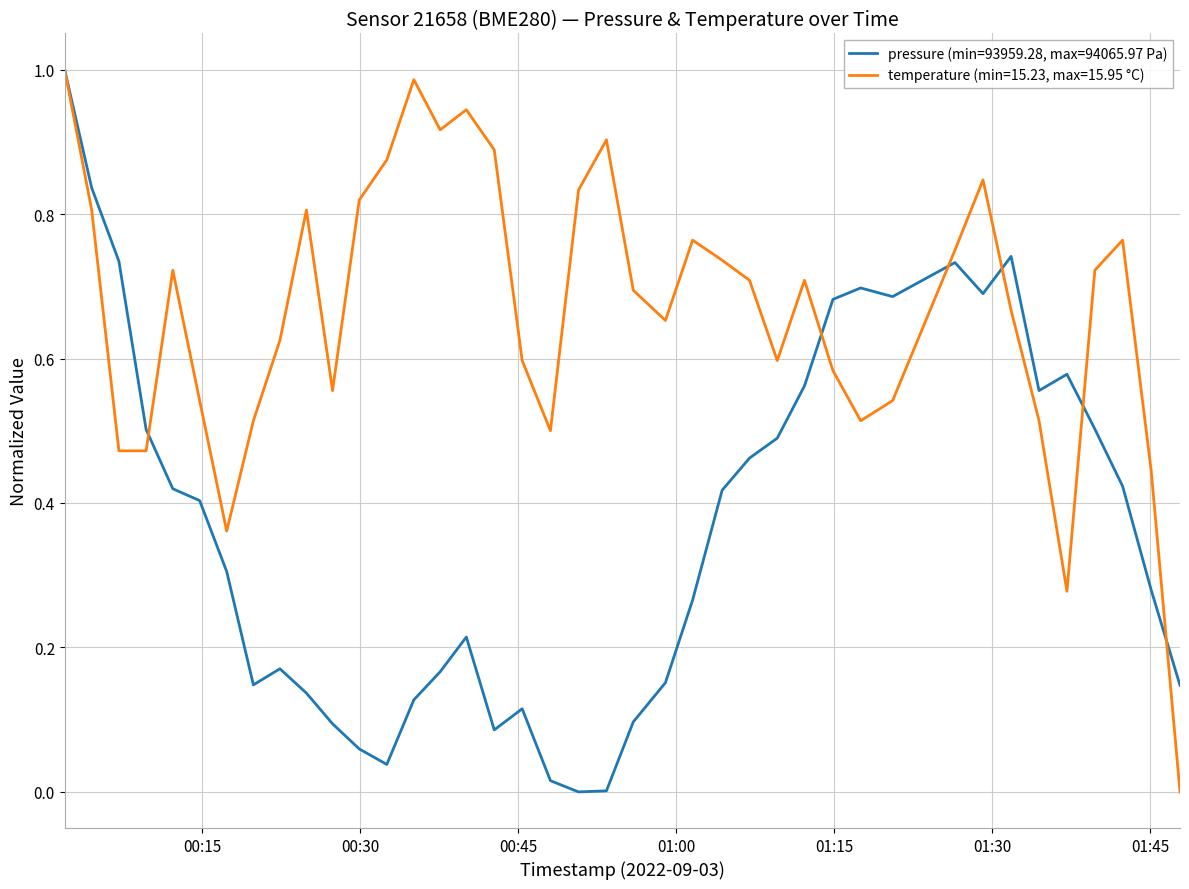

Rank the series by their average value, from highest to lowest.

temperature (min=15.23, max=15.95 °C), pressure (min=93959.28, max=94065.97 Pa)